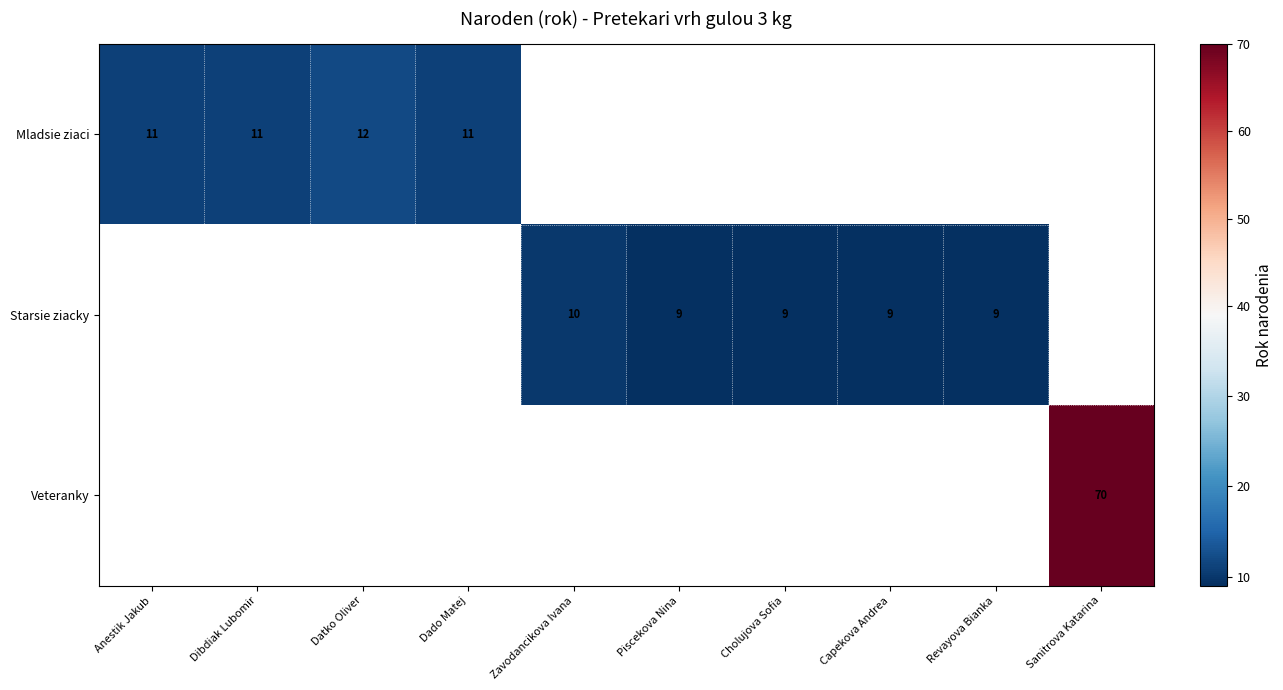

Is the value of Starsie ziacky at Zavodancikova Ivana greater than the value of Mladsie ziaci at Anestik Jakub?

No